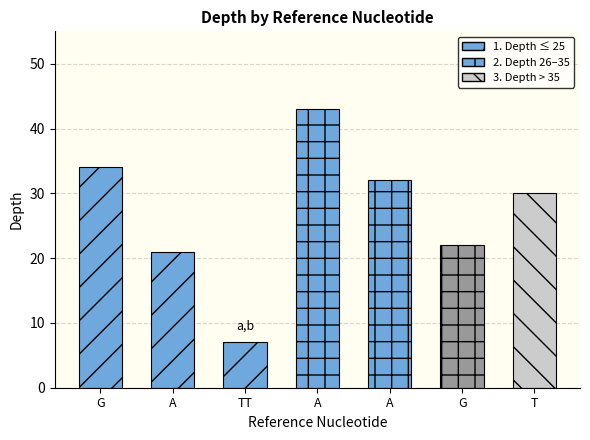

What is the label of the 4th bar from the right?

A